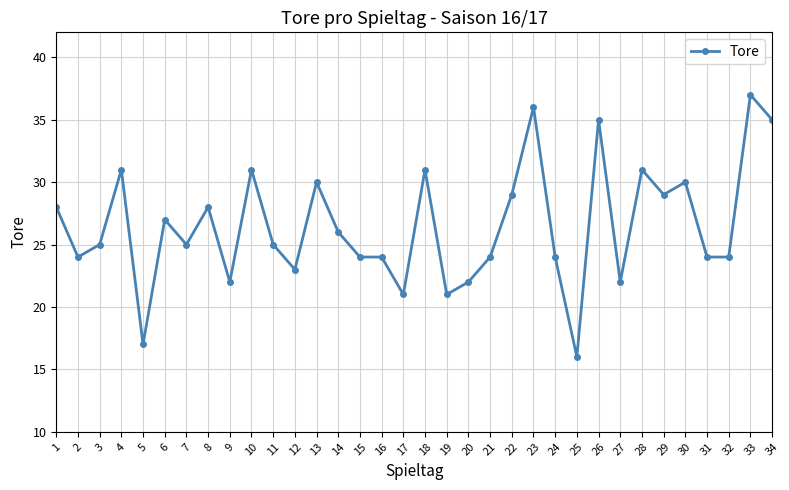

What is the value of the 1st point from the left?

28